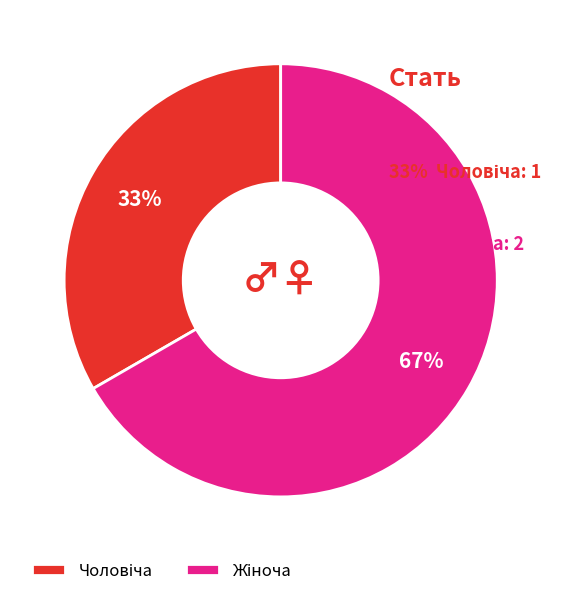

To the nearest percent, what is the average slice percentage?

50%